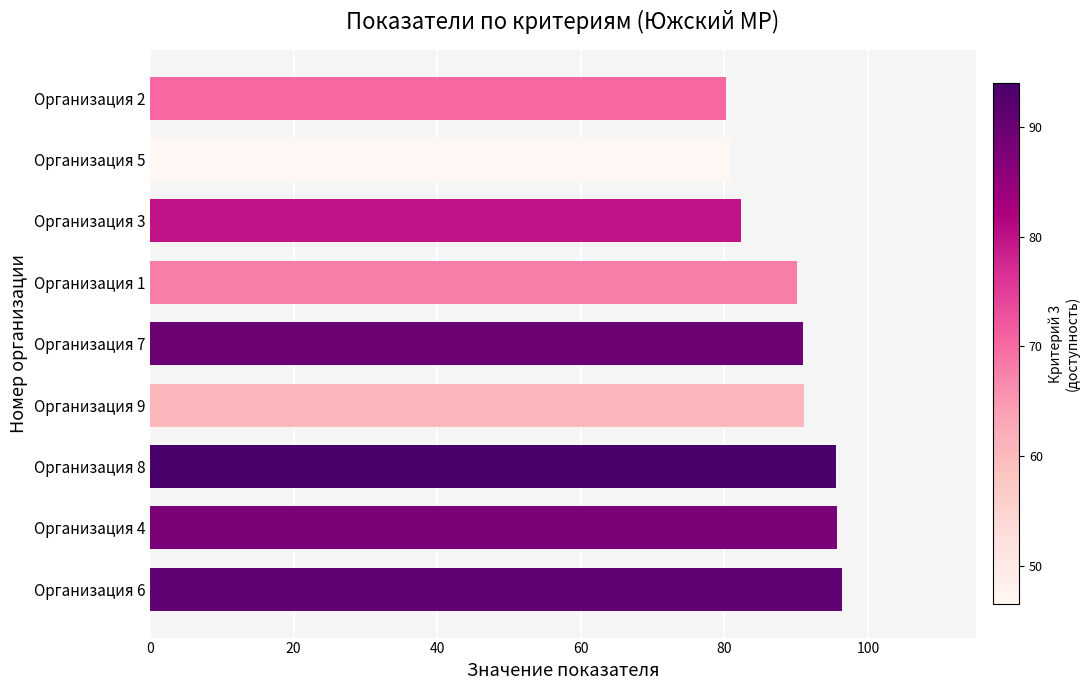

What is the maximum value shown in the chart?

96.3